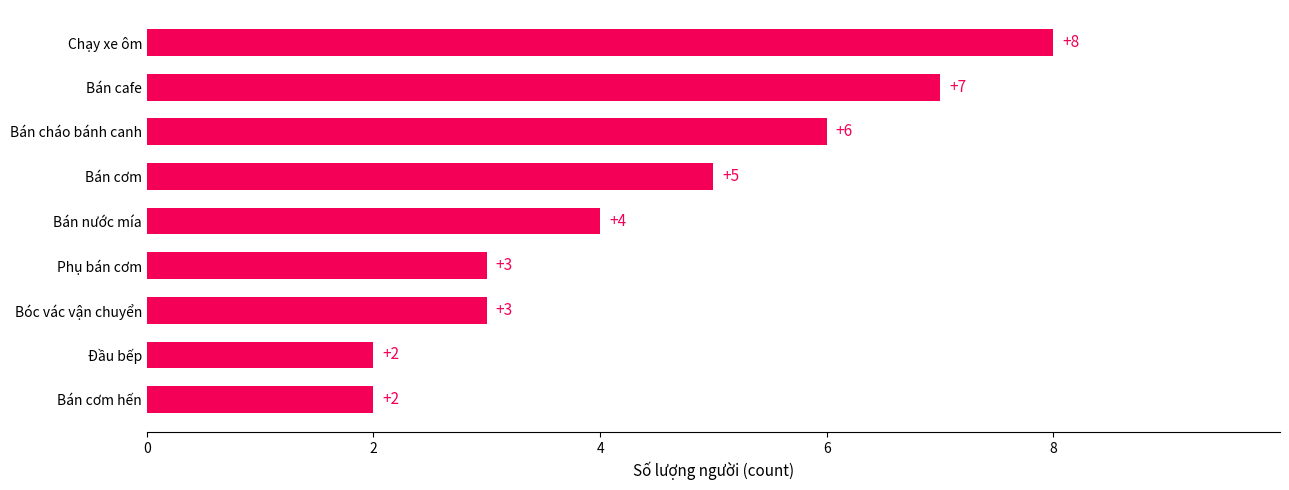

What is the difference between the values at Bán cháo bánh canh and Bán cơm hến?

4